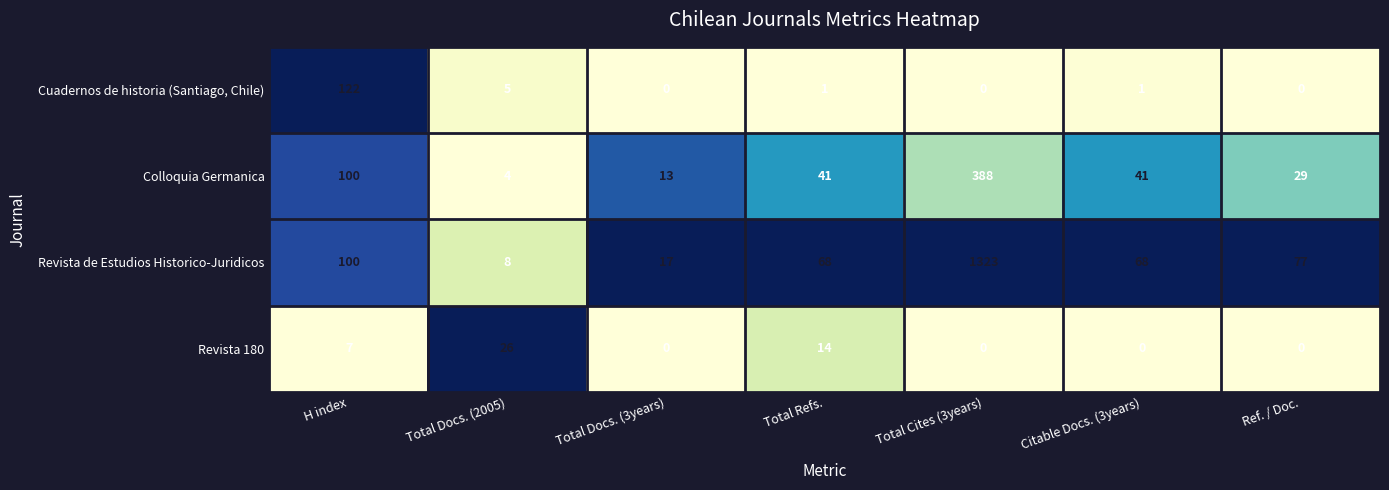

What is the sum of all Colloquia Germanica values?

616